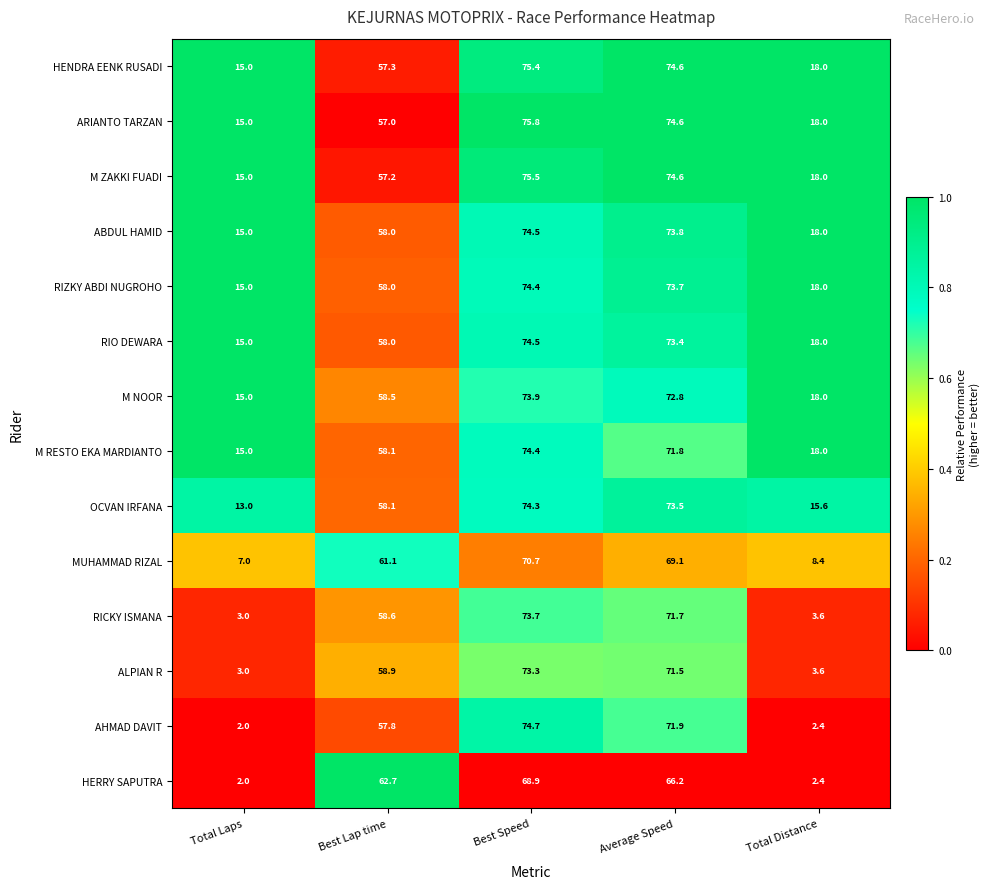

At which category is the sum across all series the highest?

Best Speed